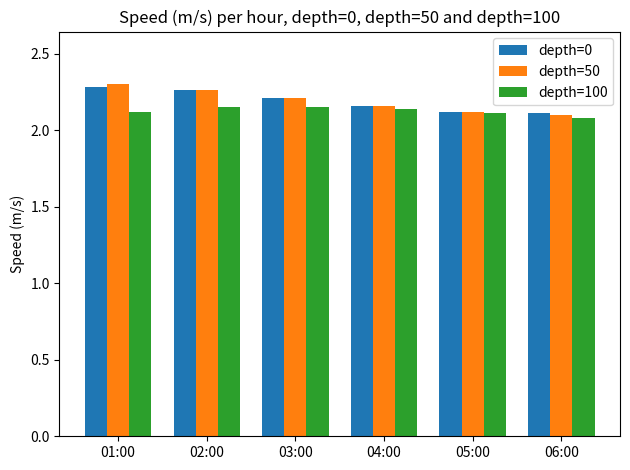

At which label does depth=100 reach its minimum?

06:00